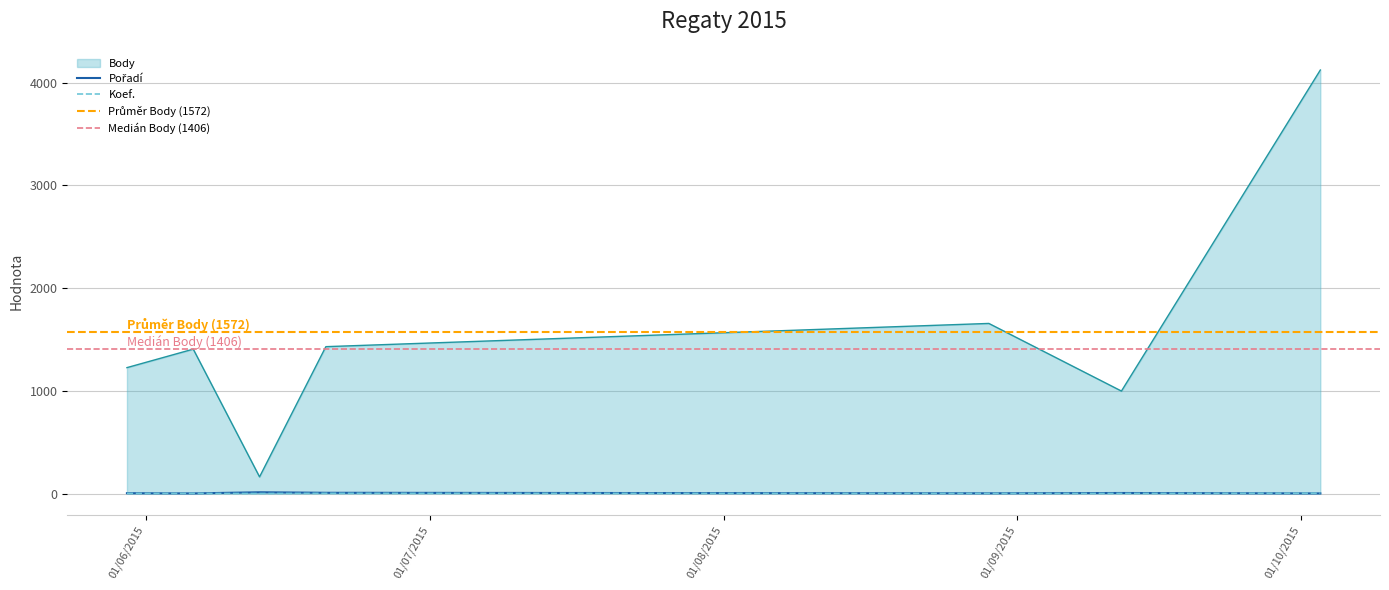

True or false: Koef. has more than 2 interior local peaks.

False